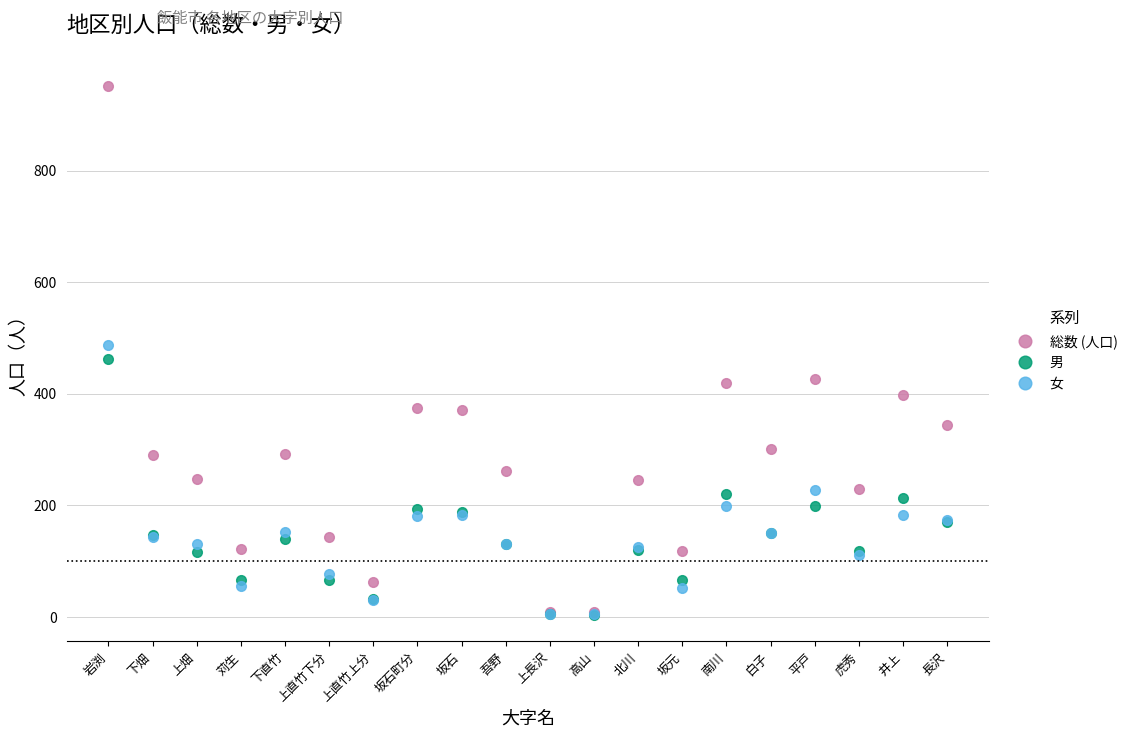

In 男, how many points are lower than both neighbors (excluding endpoints)?

6